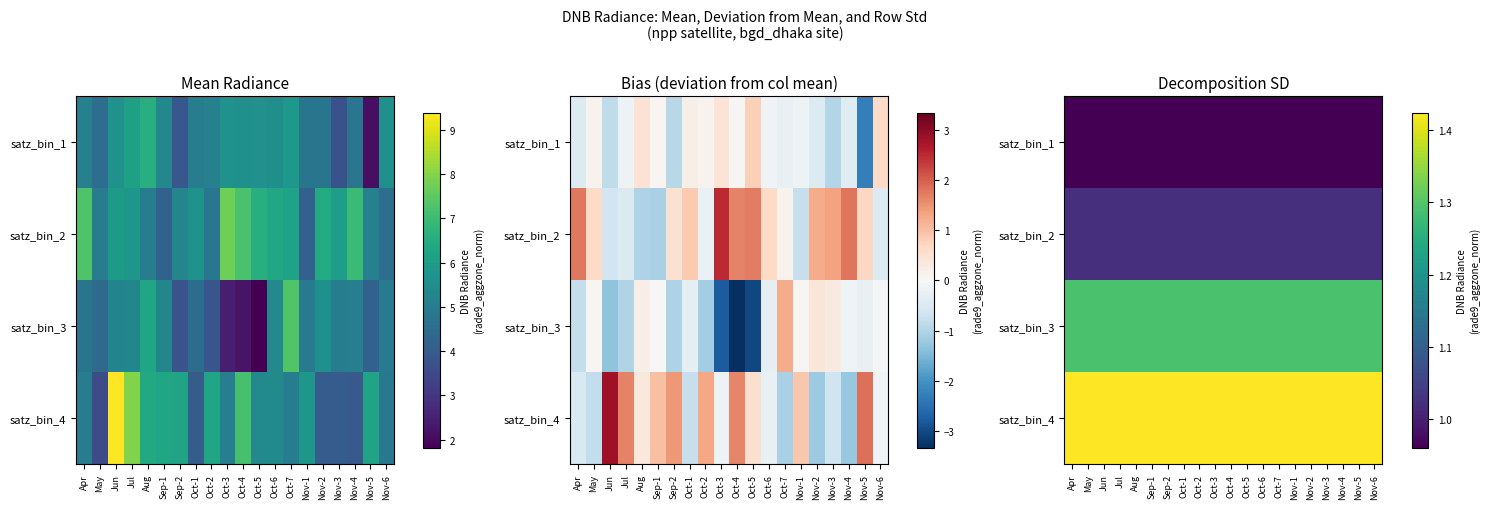

Is the value of satz_bin_1 at Jun greater than the value of satz_bin_3 at Aug?

No